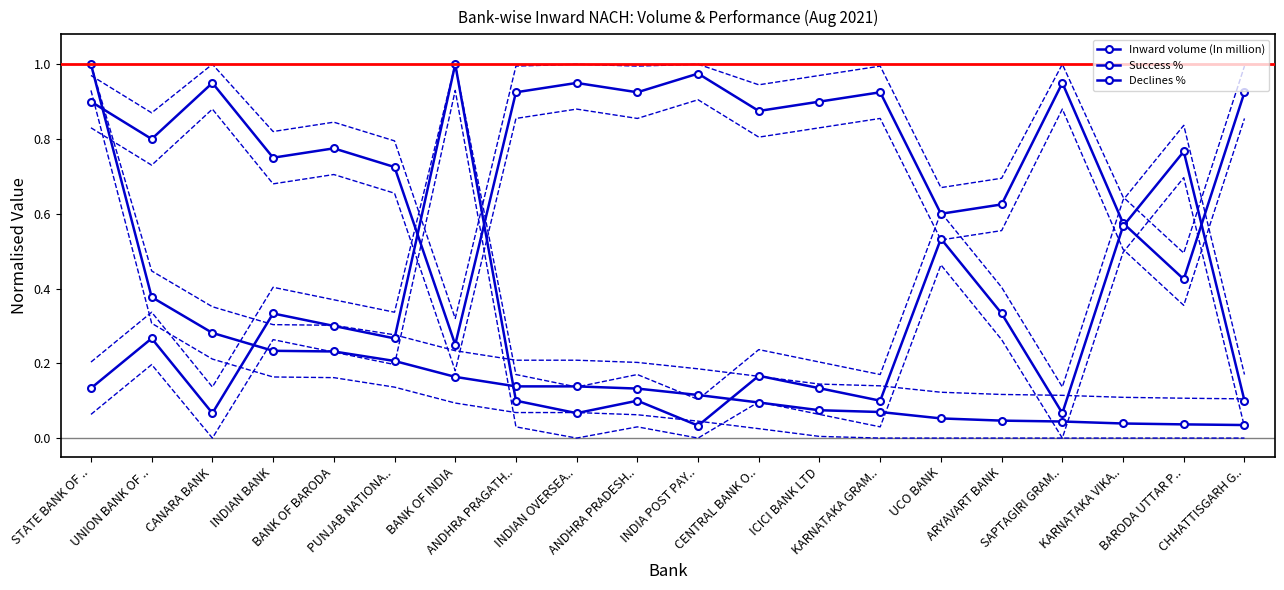

What are all the series names shown in the legend?

Inward volume (In million), Success %, Declines %